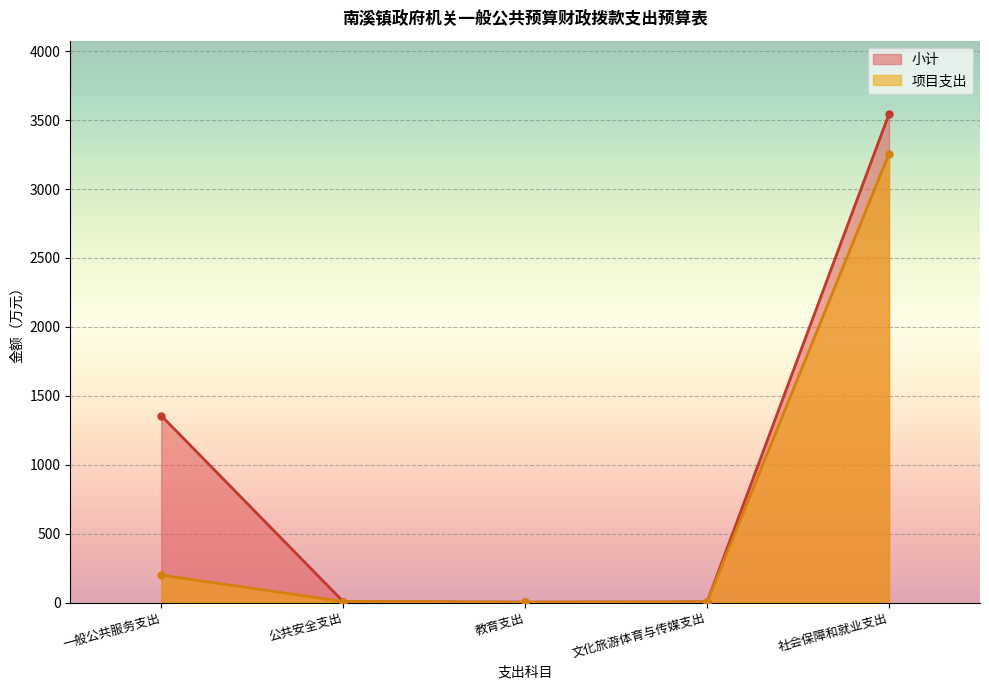

True or false: 小计 and 项目支出 cross at least once.

False